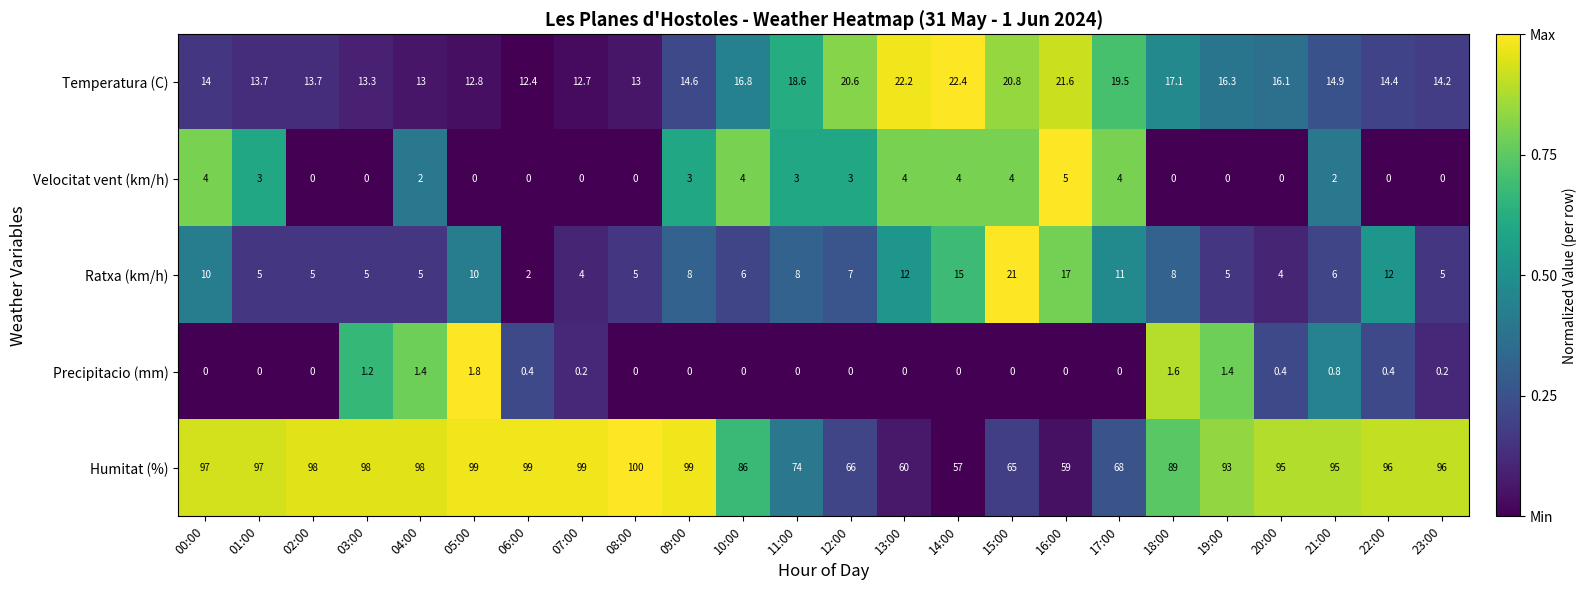

The Humitat (%) series shows 59.0 at 16:00. True or false?

True